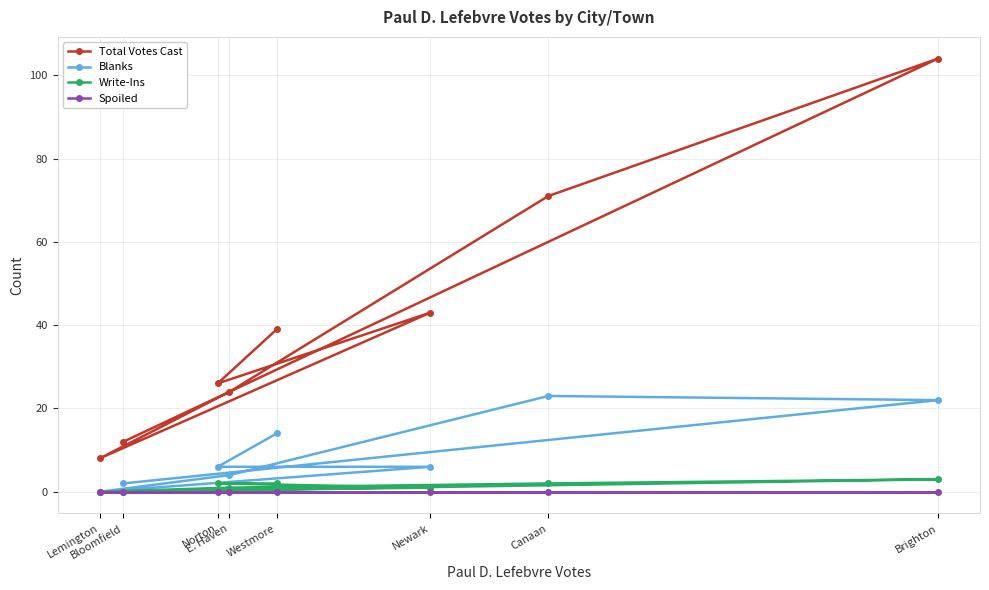

Reading left to right, list all the values displayed in this chart.

Total Votes Cast: Lemington=8	Bloomfield=12	Norton=26	E. Haven=24	Westmore=39	Newark=43	Canaan=71	Brighton=104
Blanks: Lemington=0	Bloomfield=2	Norton=6	E. Haven=4	Westmore=14	Newark=6	Canaan=23	Brighton=22
Write-Ins: Lemington=0	Bloomfield=0	Norton=2	E. Haven=1	Westmore=2	Newark=1	Canaan=2	Brighton=3
Spoiled: Lemington=0	Bloomfield=0	Norton=0	E. Haven=0	Westmore=0	Newark=0	Canaan=0	Brighton=0